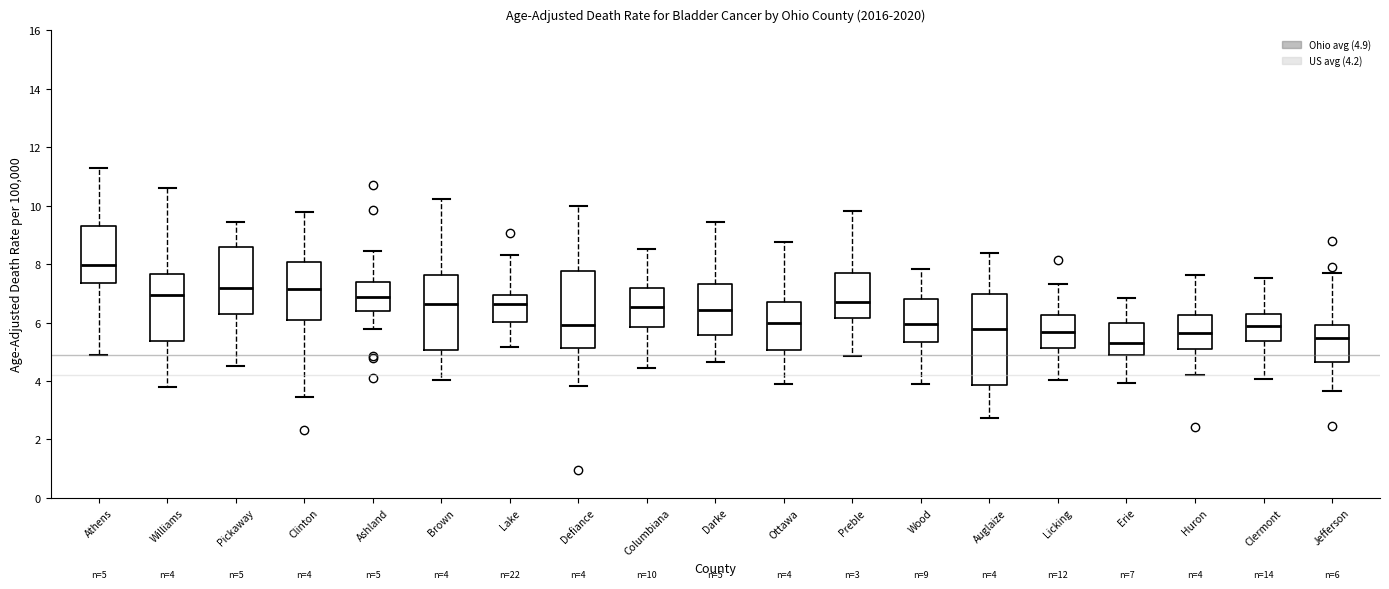

Which box's median line is the highest?

Athens